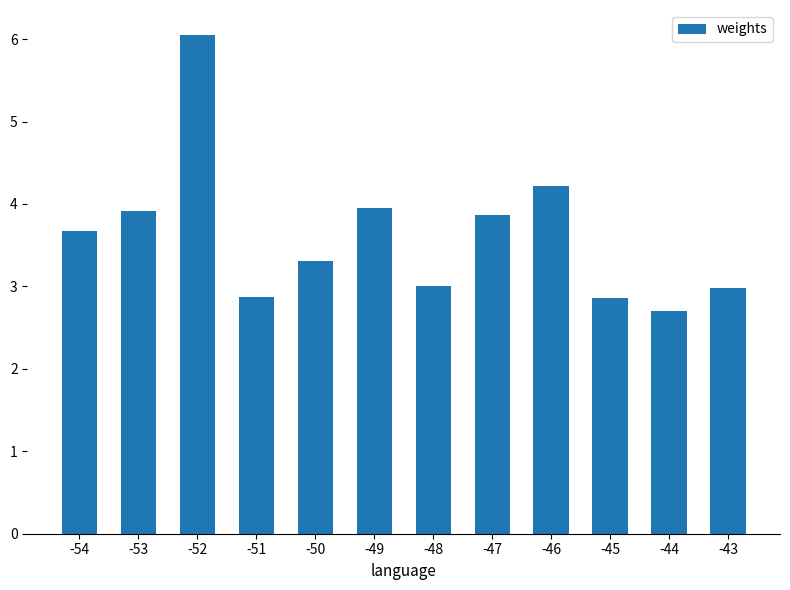

Which label corresponds to the smallest value in the chart?

-44